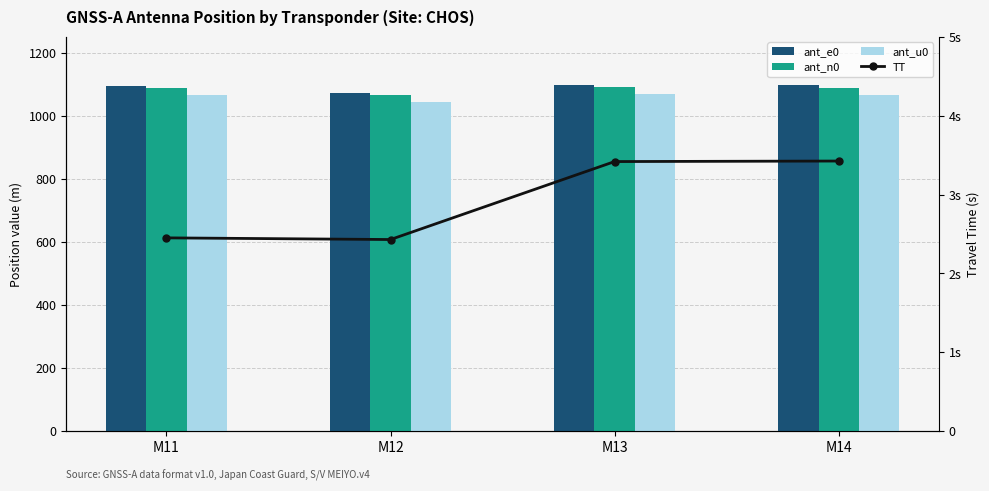

How many groups of bars are there?

4